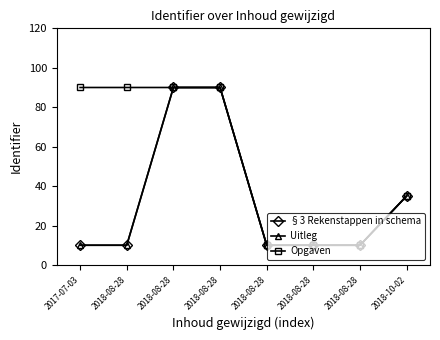

Between 2018-08-28 and 2018-08-28, which is larger?

2018-08-28